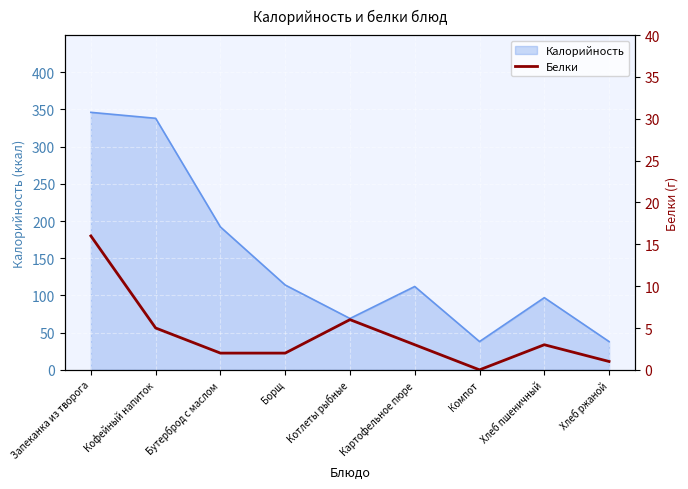

Rank the categories by value from highest to lowest.

Запеканка из творога, Котлеты рыбные, Кофейный напиток, Картофельное пюре, Хлеб пшеничный, Бутерброд с маслом, Борщ, Хлеб ржаной, Компот